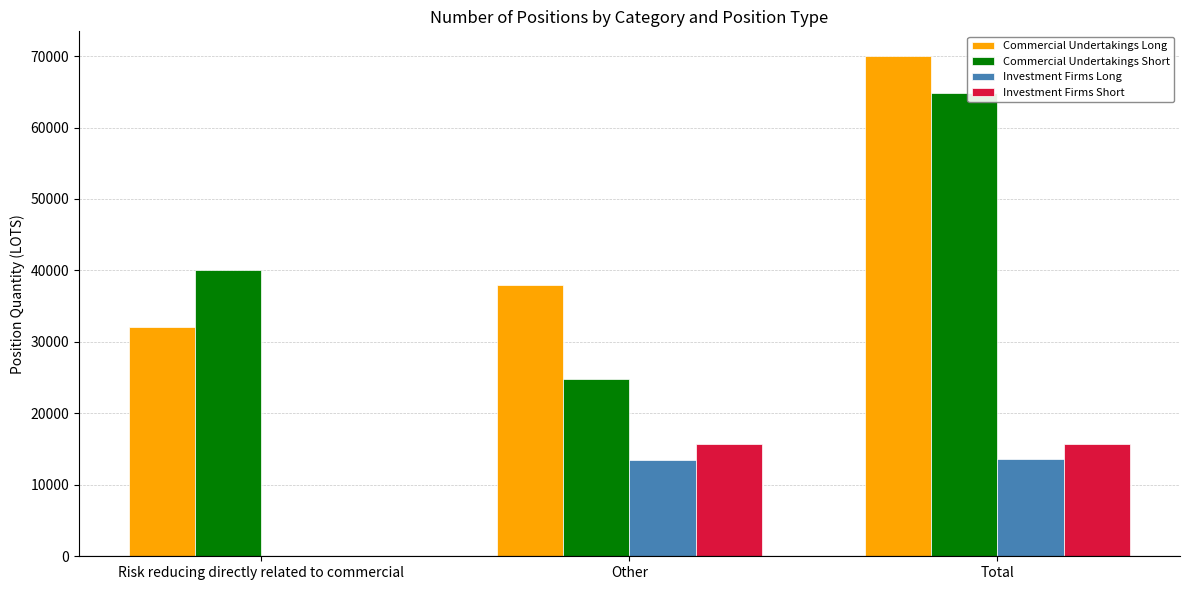

What is the sum of all Investment Firms Long values?

27123.4